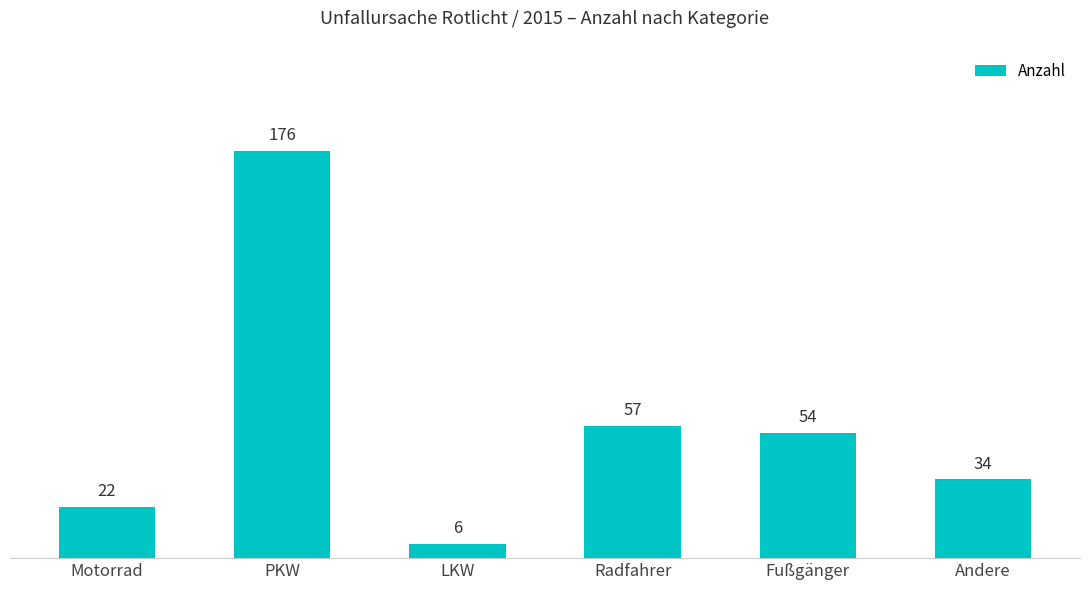

How many bars are there in total?

6